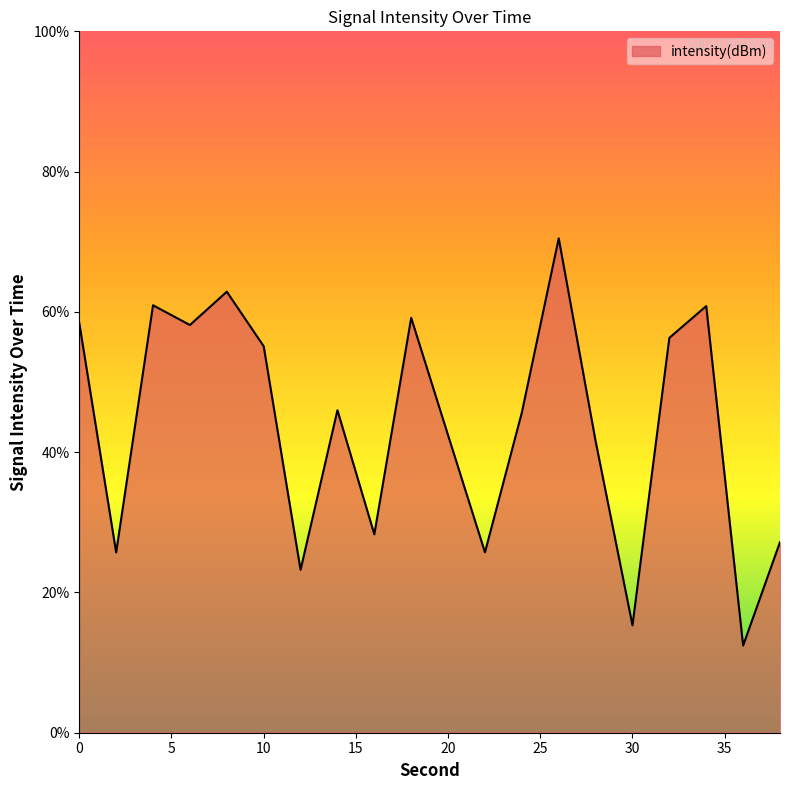

What is the average value?

43.8